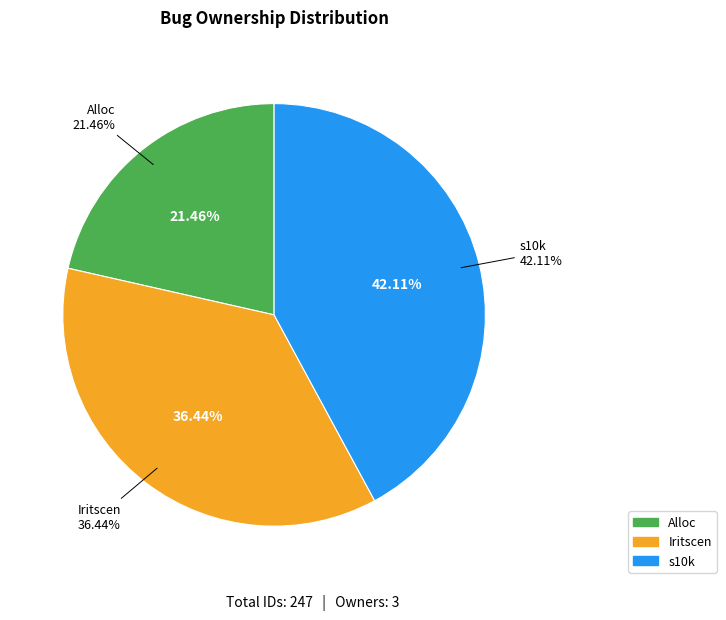

What is the largest slice in the pie chart?

s10k